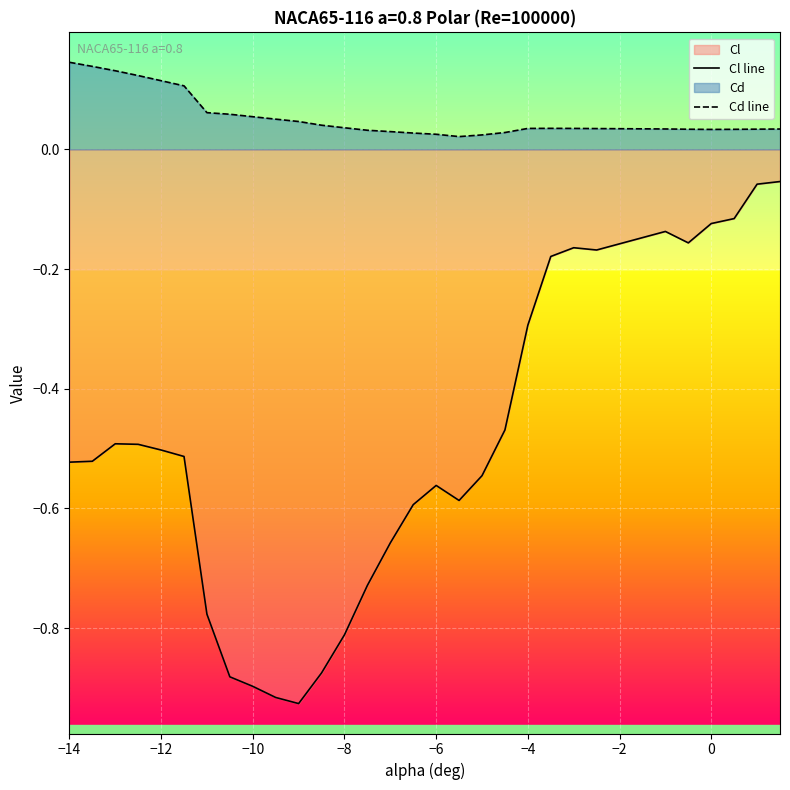

True or false: Cl line and Cd line cross at least once.

False